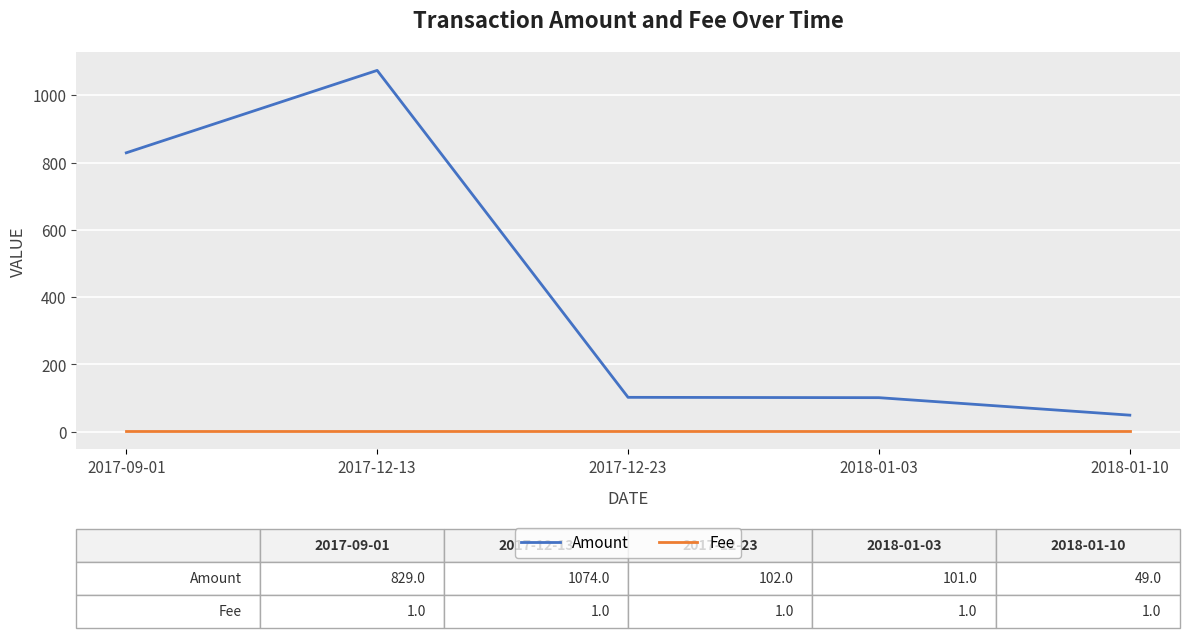

True or false: Amount and Fee intersect in this chart.

False